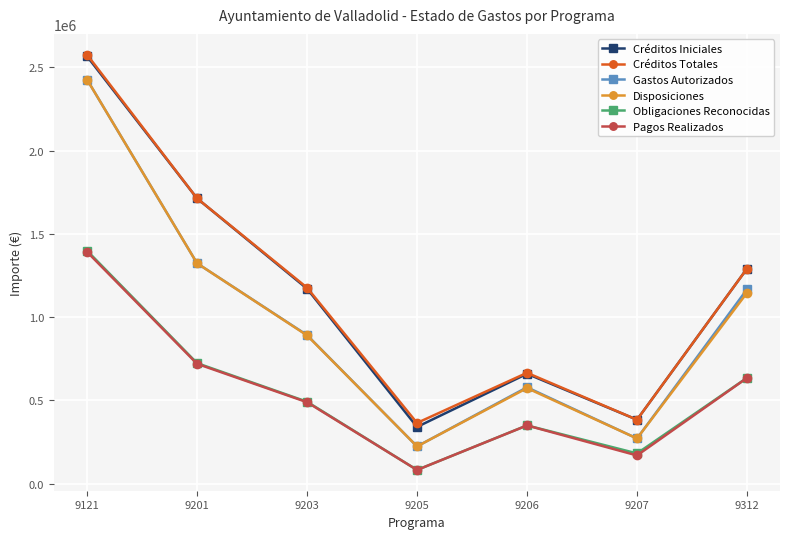

True or false: Créditos Iniciales has a value of 2566824.0 at 9121.

True